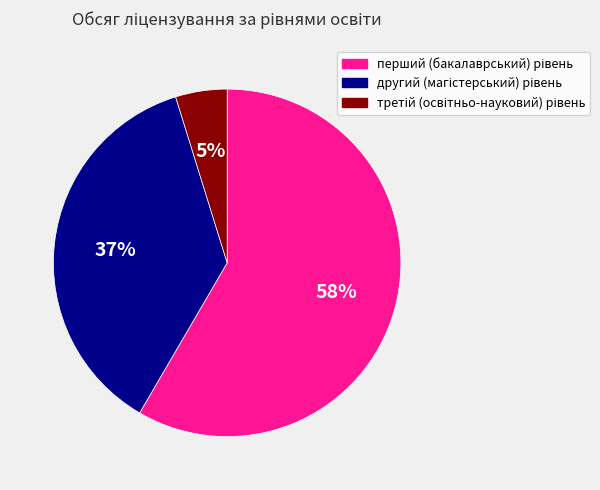

Is there any slice that represents more than half of the pie?

Yes